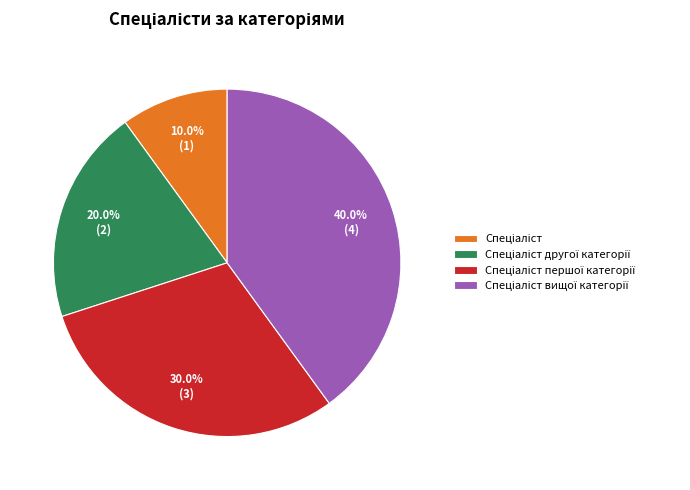

Does any single category account for the majority?

No